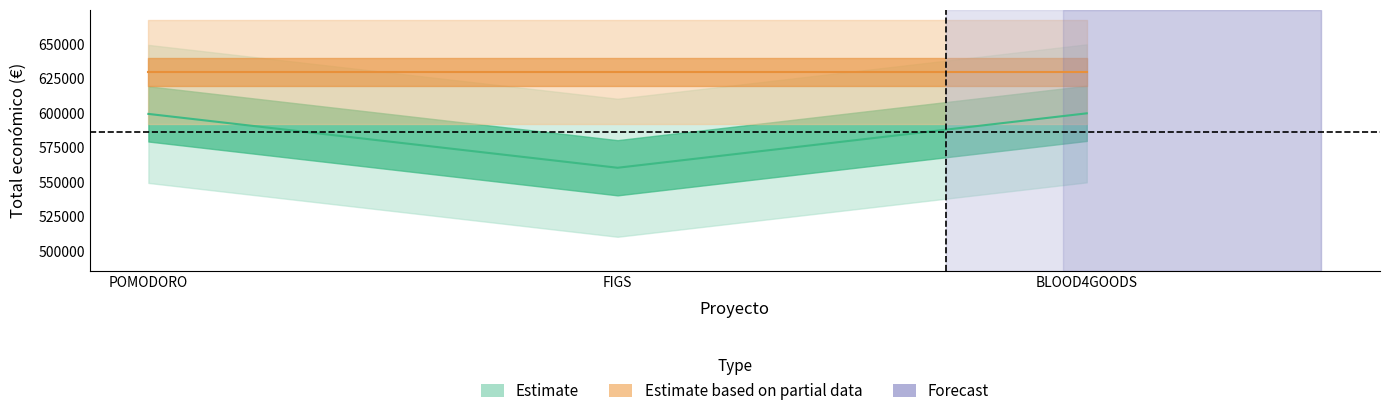

True or false: the data shows 933130 at POMODORO.

False